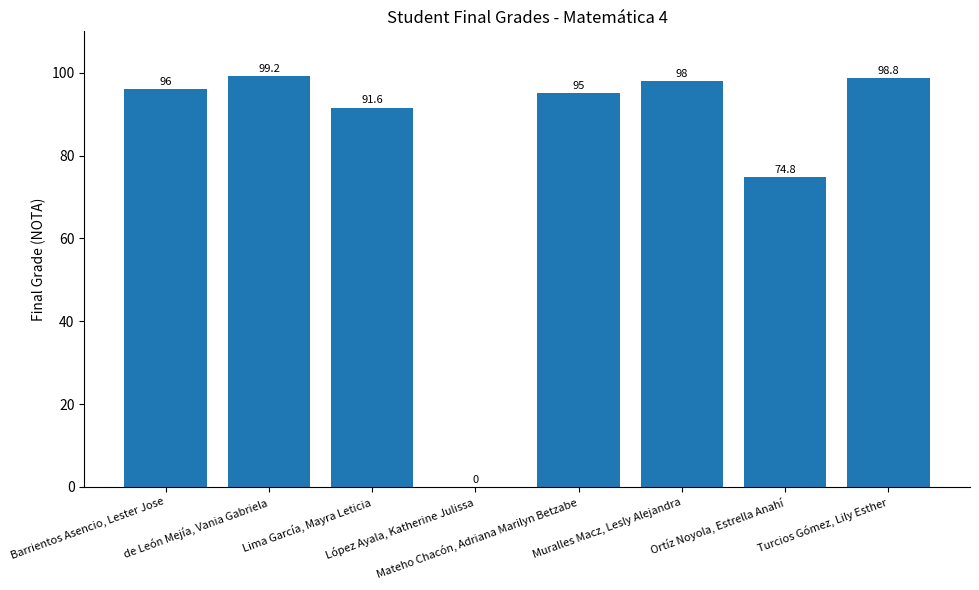

What value does the data have at Mateho Chacón, Adriana Marilyn Betzabe?

95.0